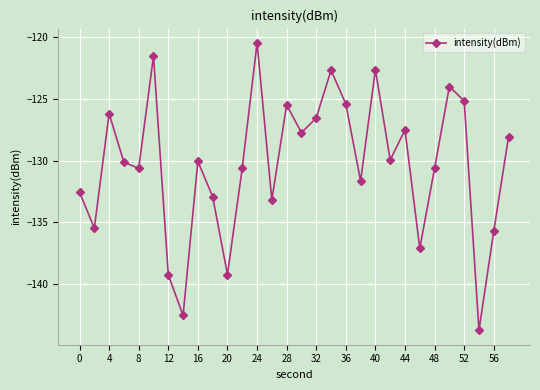

How many points are lower than both their immediate neighbors (excluding endpoints)?

10